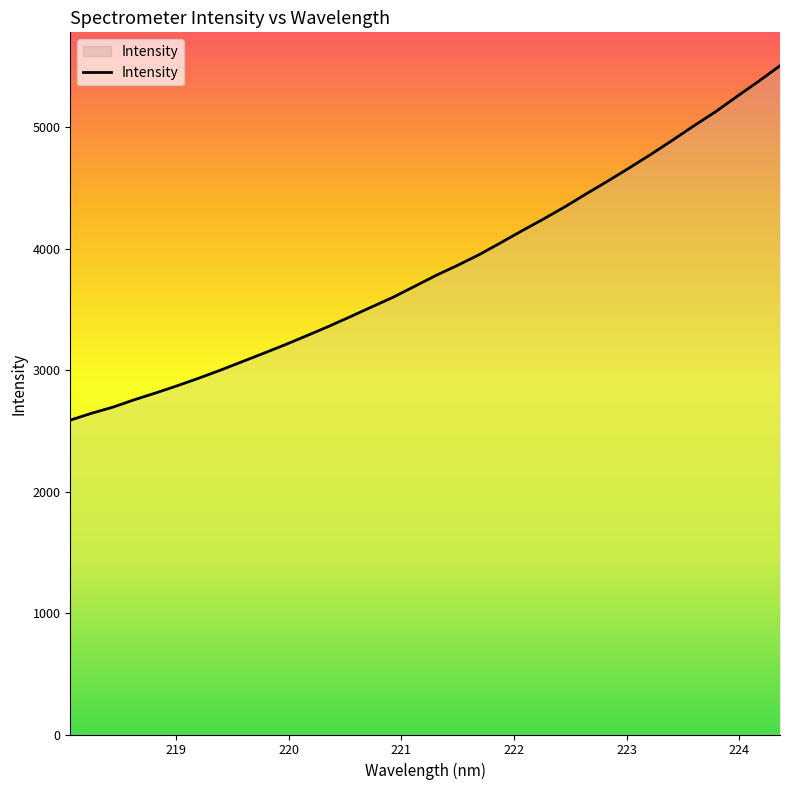

What is the difference between the maximum and minimum values?

2917.8